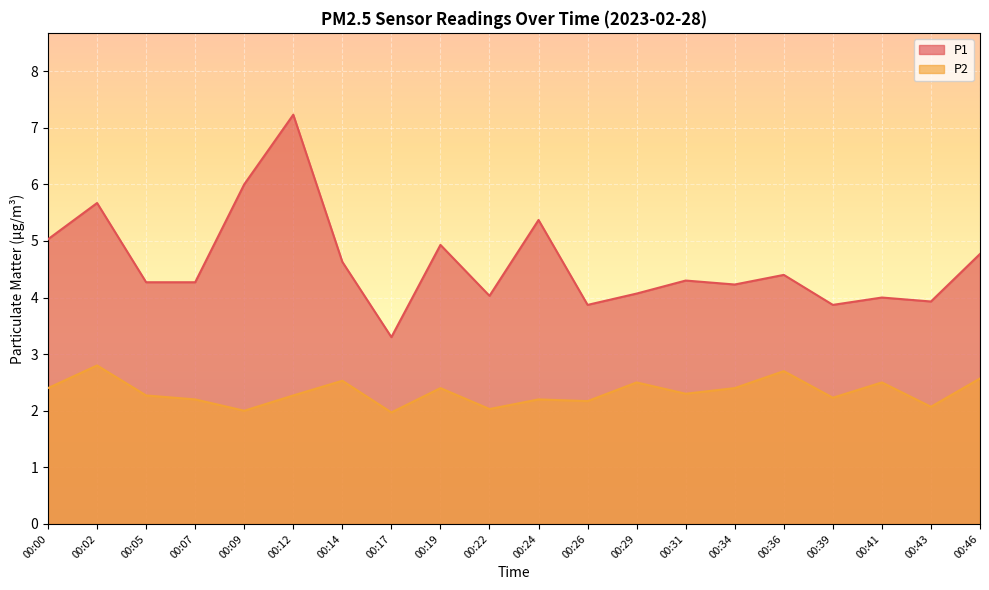

What value does the P1 series have at 00:02?

5.7